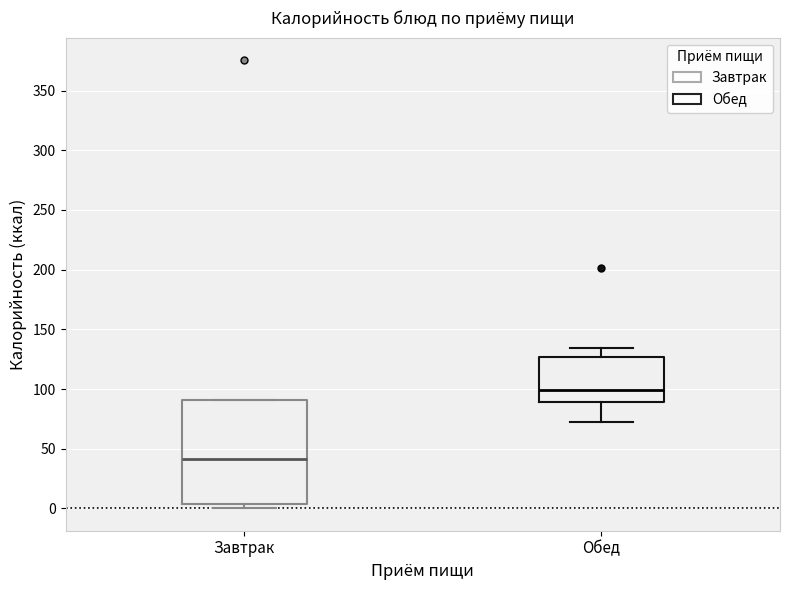

Reading left to right, transcribe this box plot: for each box, give where its median line is, the range the box spans, and where its two whiskers end, as read against the y-axis. The values are not printed on the chart, so give them approximately, as read against the axis.

Завтрак: median 40, box 5 to 90, whiskers 0 to 90
Обед: median 100, box 90 to 125, whiskers 75 to 135